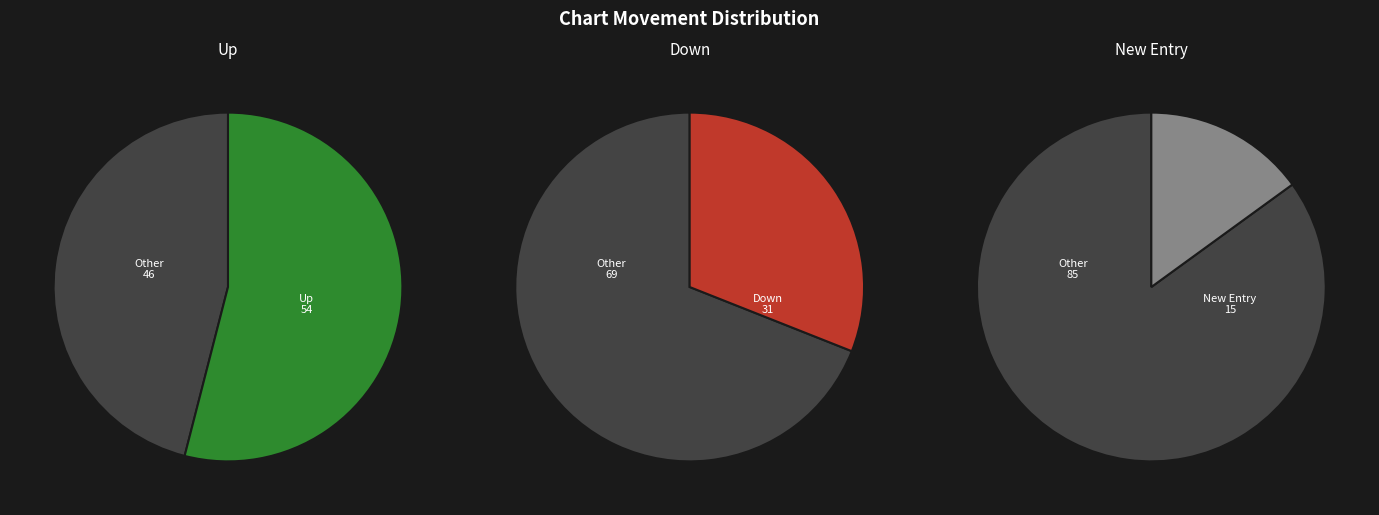

The down slice represents 31% of the pie. True or false?

True